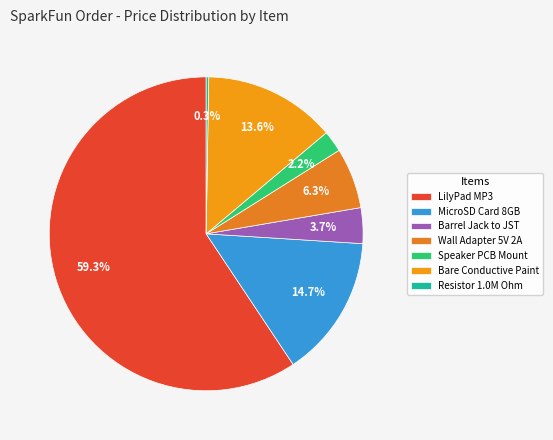

Combined, what portion of the pie is MicroSD Card 8GB and Bare Conductive Paint?

28.3%